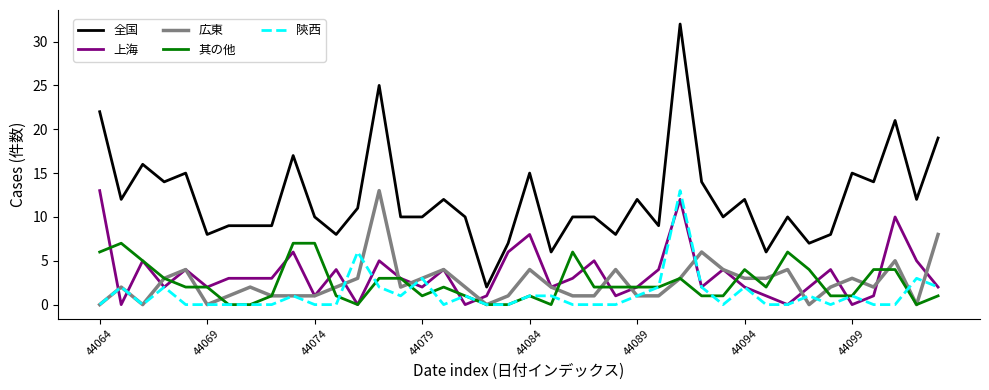

Which series has the largest total across all categories?

全国